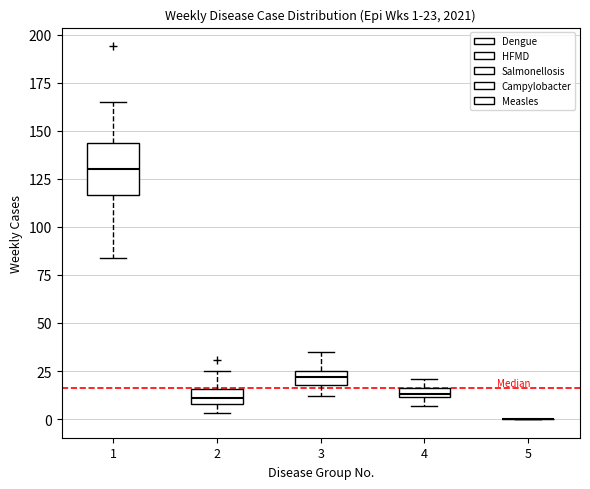

Which box is the tallest, from its lower edge to its upper edge?

1